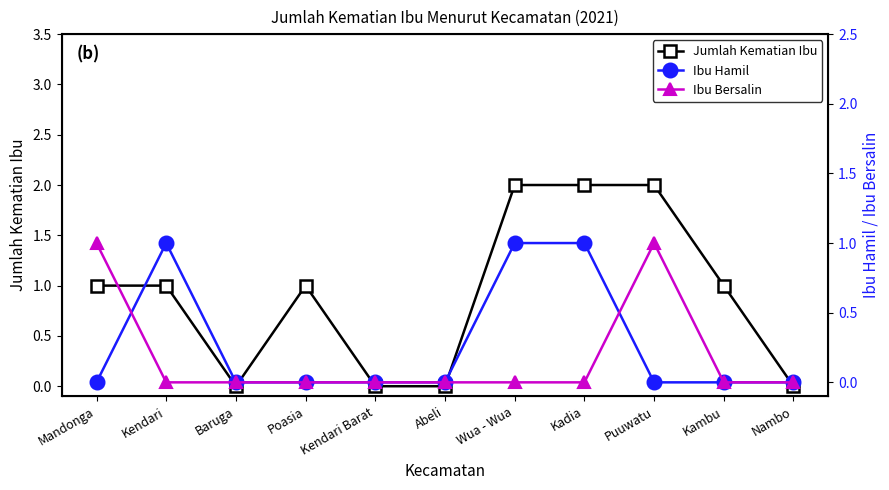

What is the label of the 9th point from the right?

Baruga